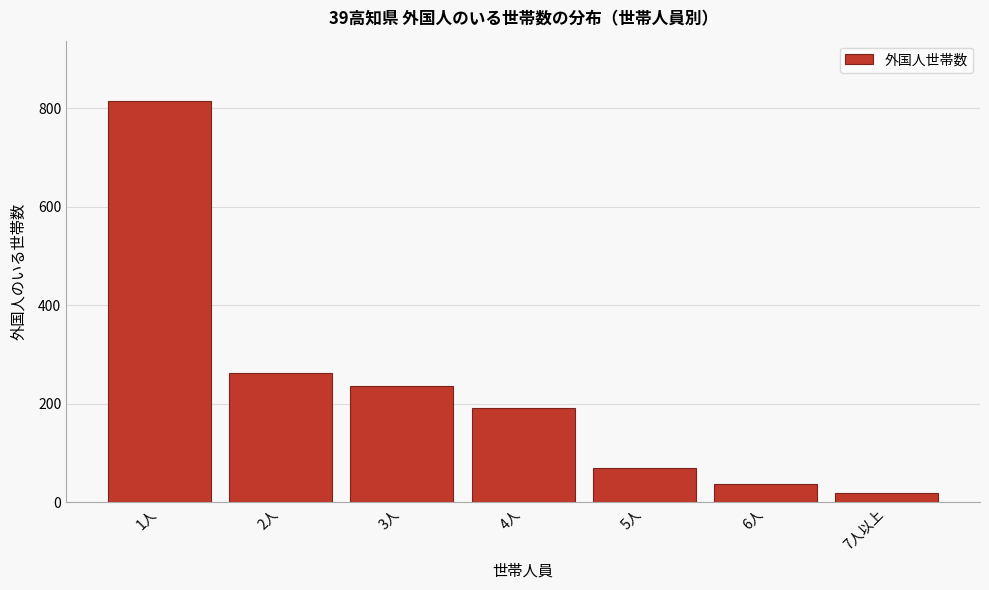

Reading left to right, list all the values displayed in this chart.

1人=815	2人=263	3人=237	4人=191	5人=70	6人=37	7人以上=18